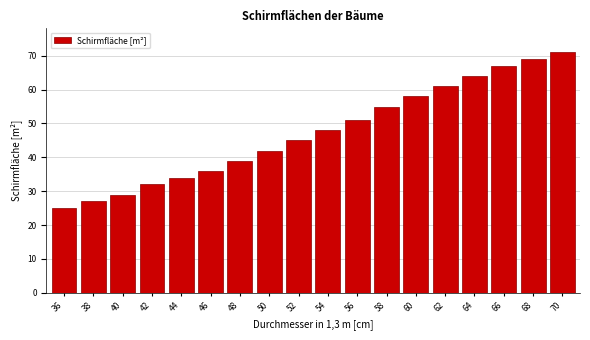

Reading left to right, extract all data points from this chart.

25	27	29	32	34	36	39	42	45	48	51	55	58	61	64	67	69	71